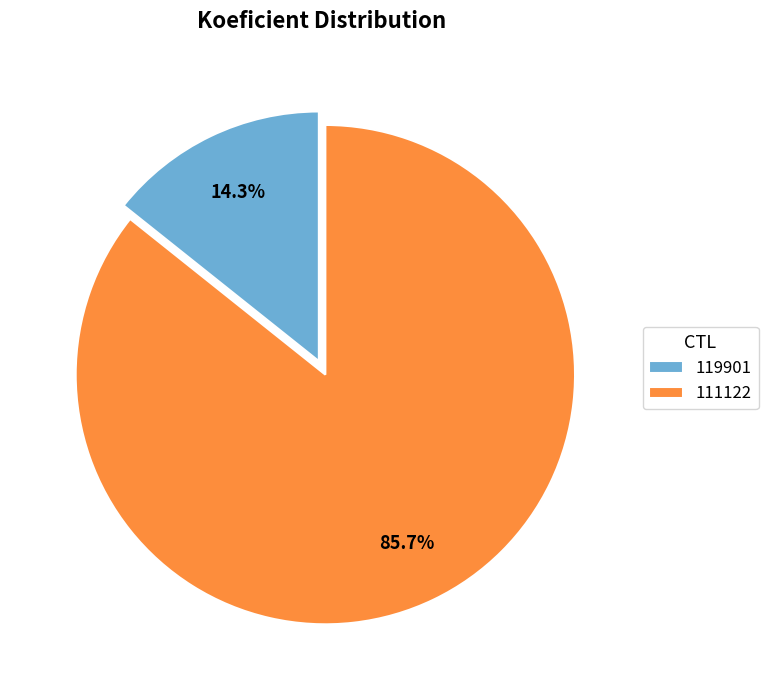

To the nearest percent, what is the difference between the largest and smallest slice percentages?

71%